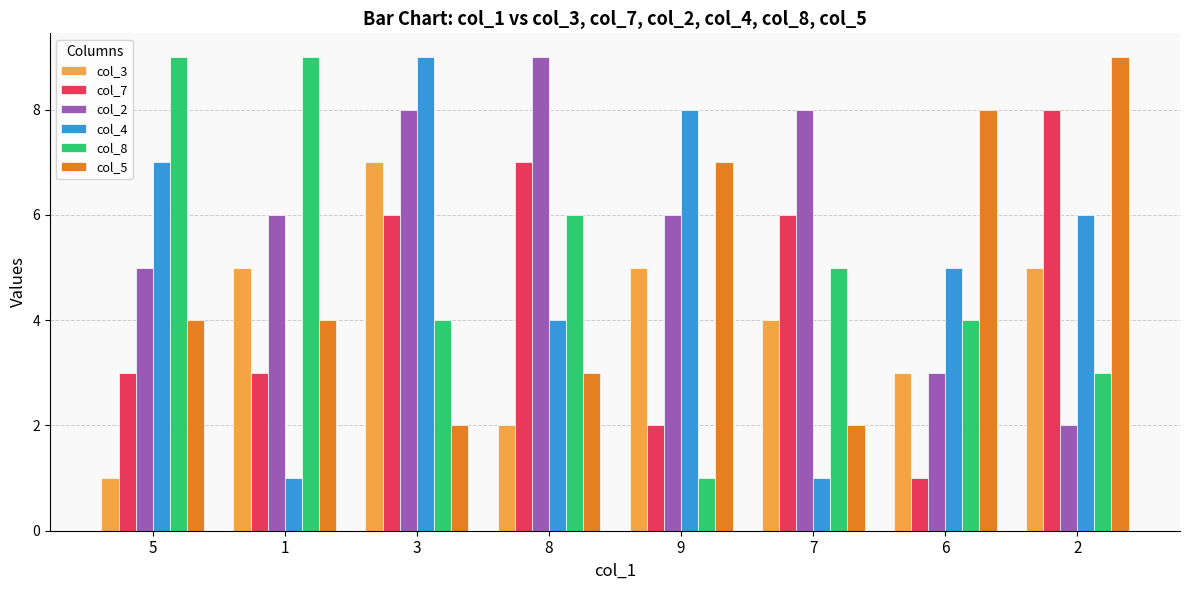

What is the spread (max minus min) of values at 6?

7